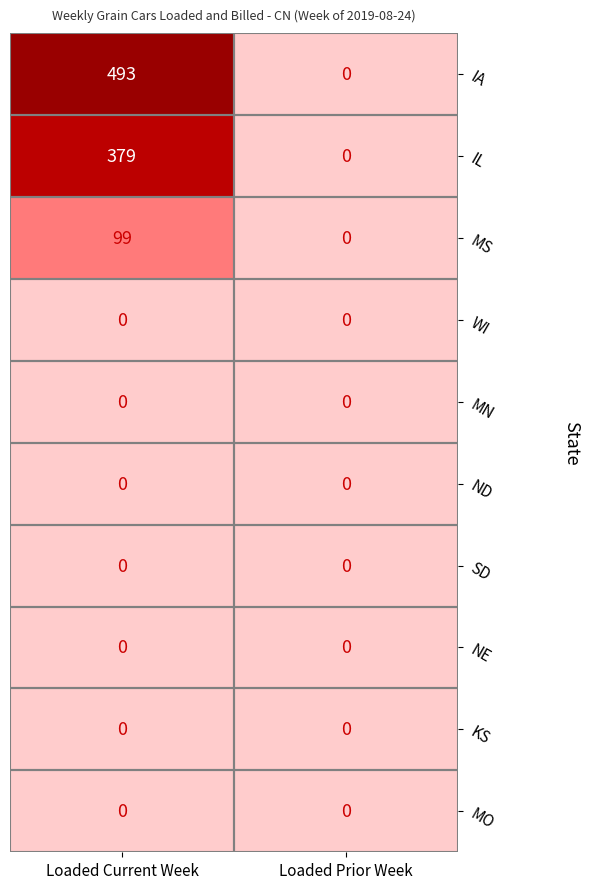

What is the difference between the highest and lowest values at Loaded Current Week?

493